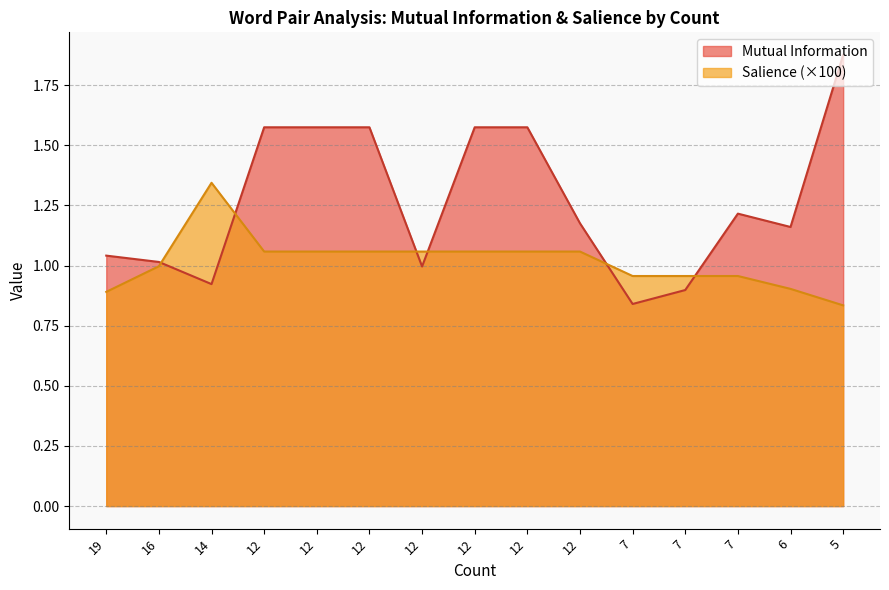

How many points are higher than both their immediate neighbors (excluding endpoints)?

1